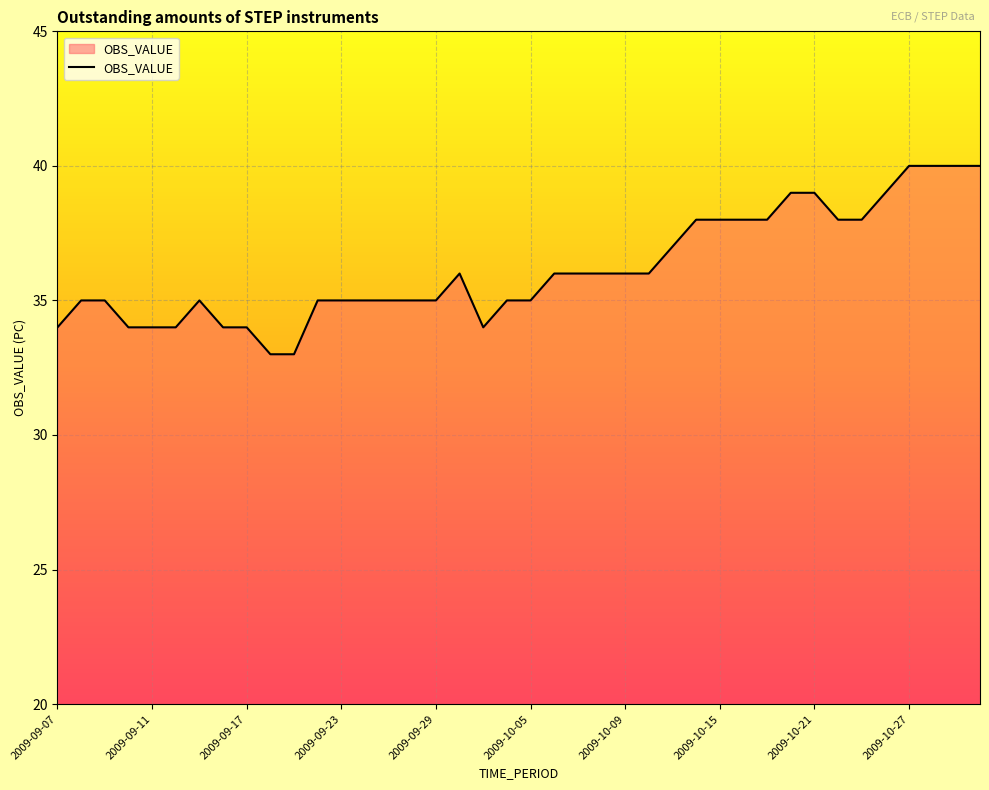

What is the difference between the maximum and minimum values?

7